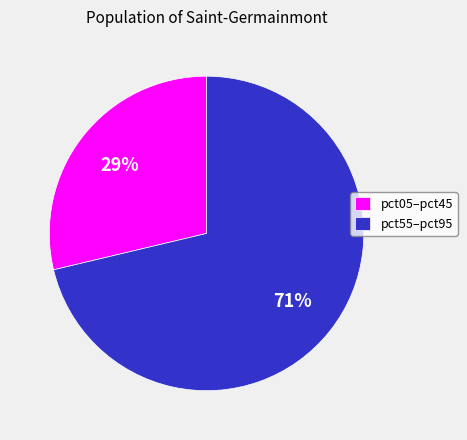

To the nearest percent, what is the average slice percentage?

50%